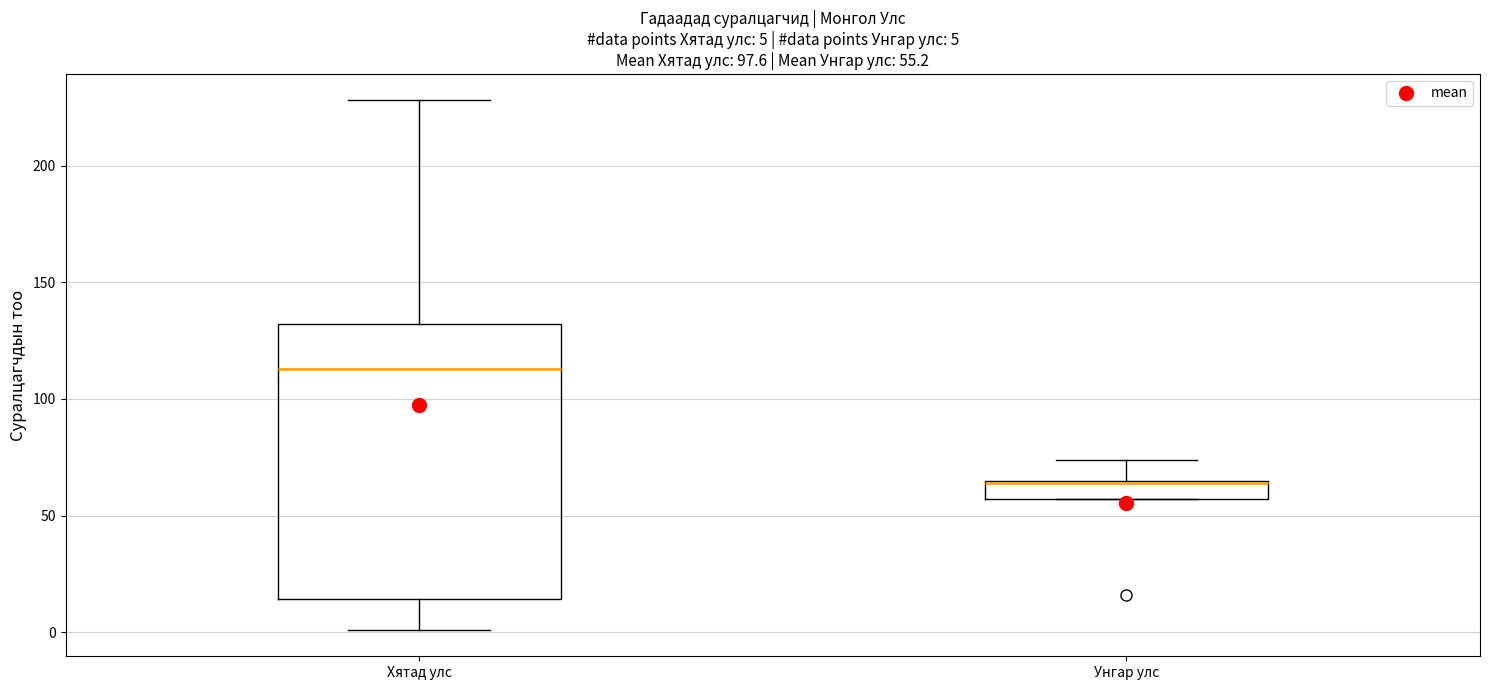

Which box's median line is the highest?

Хятад улс